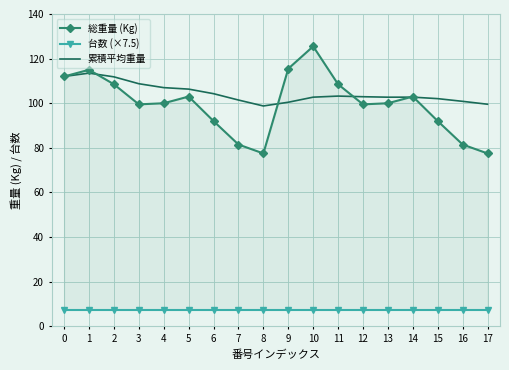

Reading left to right, transcribe all the data shown in this chart.

総重量 (Kg): 112.0	115.0	108.5	99.5	100.0	103.0	92.0	81.5	77.5	115.5	125.5	108.5	99.5	100.0	103.0	92.0	81.5	77.5
台数 (×7.5): 7.5	7.5	7.5	7.5	7.5	7.5	7.5	7.5	7.5	7.5	7.5	7.5	7.5	7.5	7.5	7.5	7.5	7.5
累積平均重量: 112.0	113.5	111.8	108.8	107.0	106.3	104.3	101.4	98.8	100.5	102.7	103.2	102.9	102.7	102.7	102.1	100.9	99.6